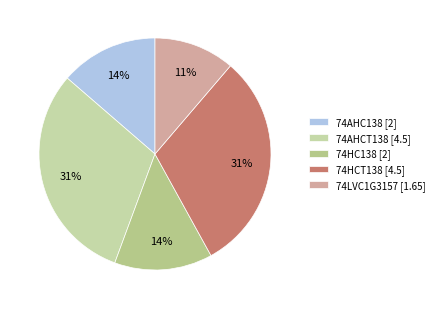

Is it true that 74HC138 is 1% of the pie?

False